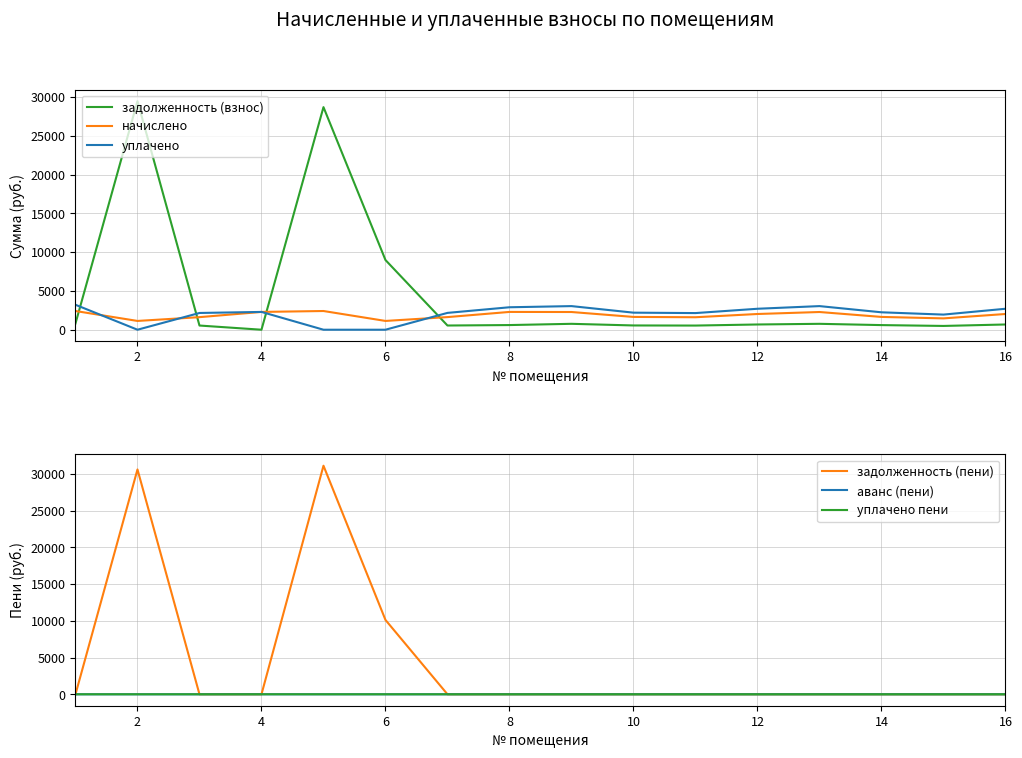

How many lines are shown in the chart?

6